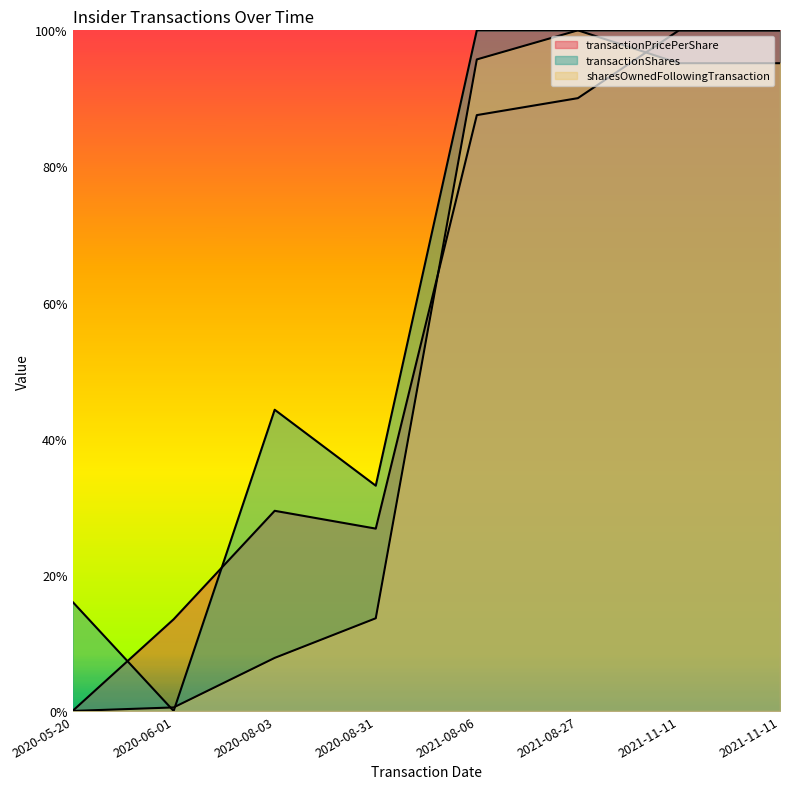

How many times do transactionPricePerShare and transactionShares cross each other?

2